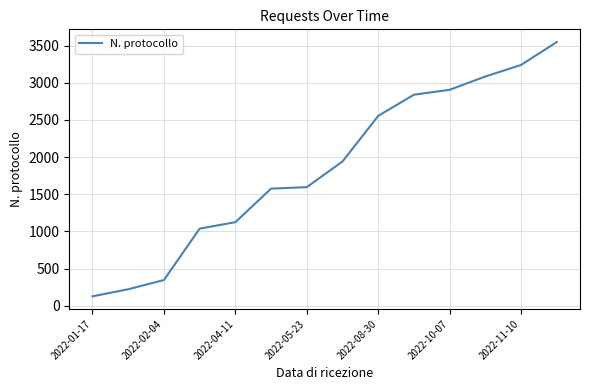

What is the difference between the maximum and minimum values?

3419